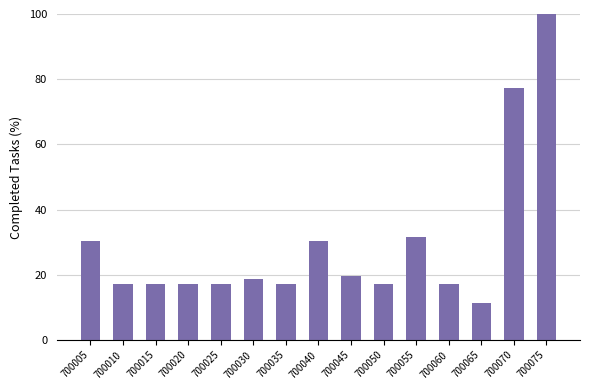

Reading right to left, extract all data points from this chart.

700075=100.0	700070=77.2	700065=11.5	700060=17.3	700055=31.6	700050=17.3	700045=19.6	700040=30.4	700035=17.3	700030=18.8	700025=17.3	700020=17.3	700015=17.3	700010=17.3	700005=30.4